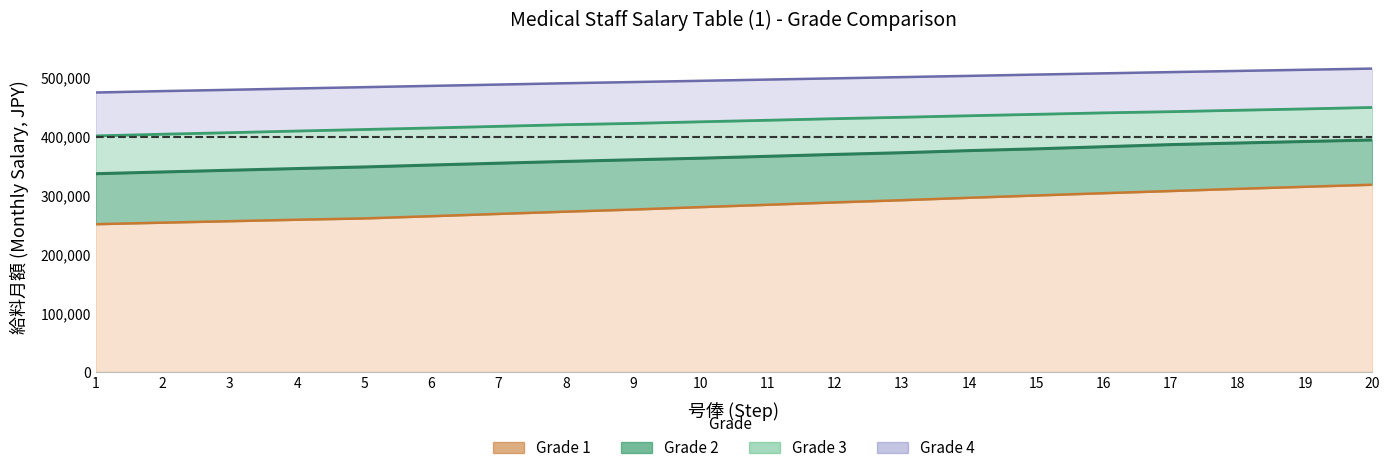

What is the spread (max minus min) of values at 6?

221600